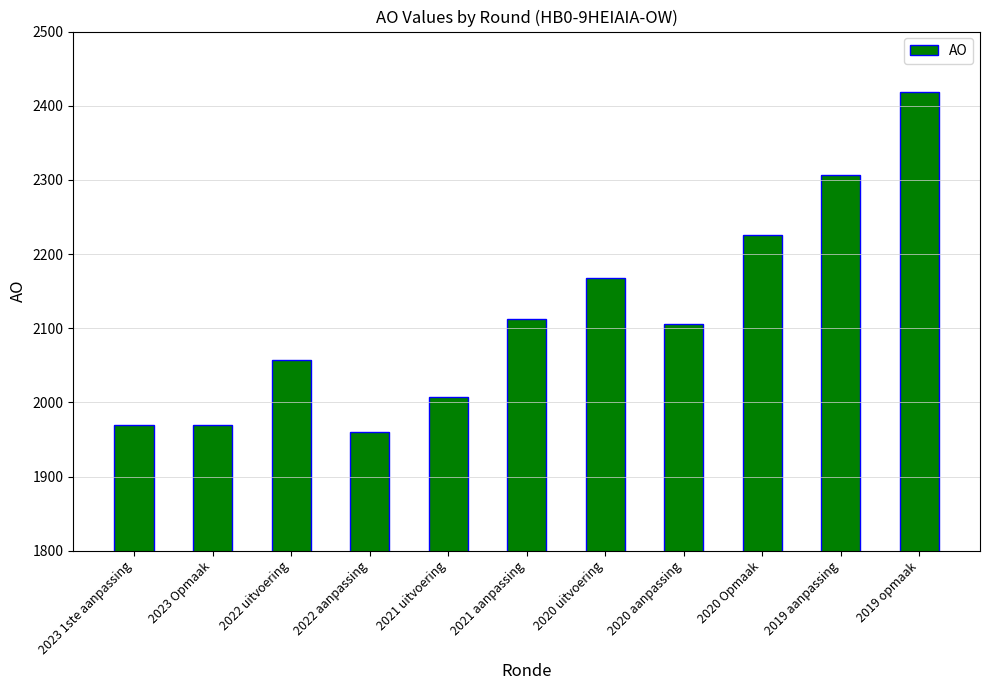

Reading left to right, what are all the values shown in this chart?

2023 1ste aanpassing=1970	2023 Opmaak=1970	2022 uitvoering=2057	2022 aanpassing=1960	2021 uitvoering=2007	2021 aanpassing=2112	2020 uitvoering=2168	2020 aanpassing=2106	2020 Opmaak=2226	2019 aanpassing=2307	2019 opmaak=2419